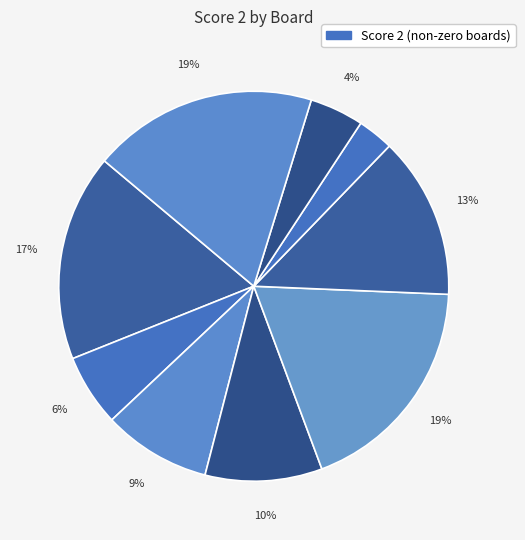

How many slices are in this pie chart?

9